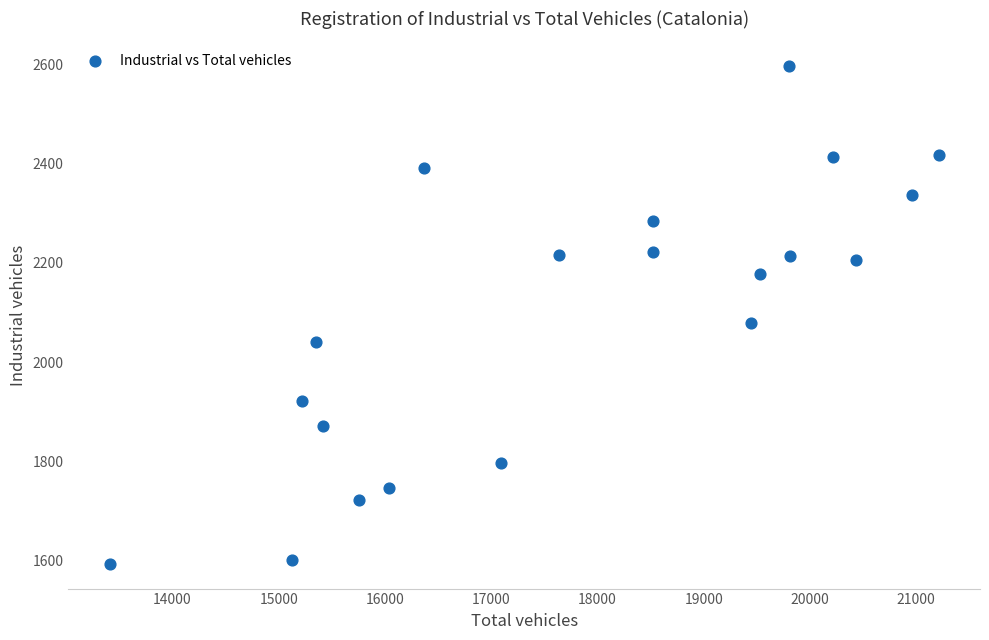

What is the range of Y values (max minus min)?

1004